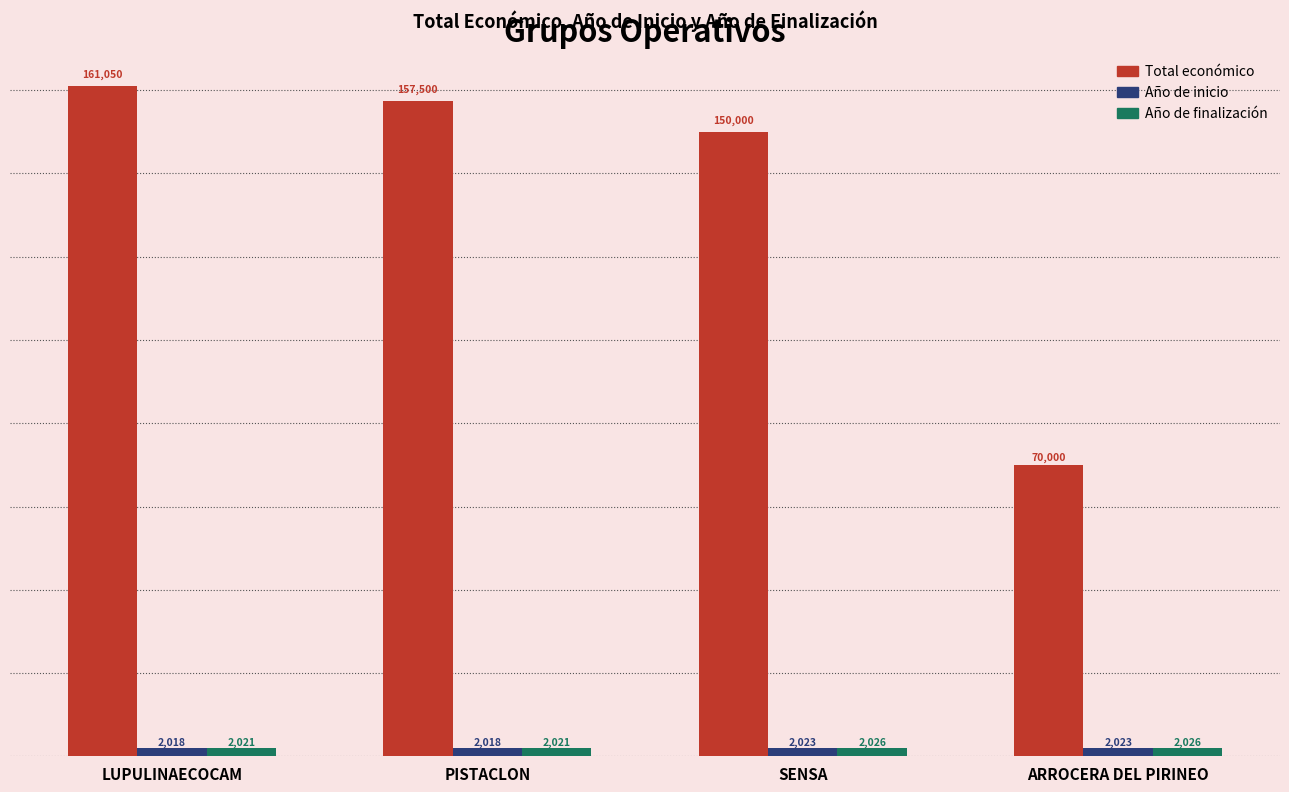

Which series has the widest spread of values?

Total económico